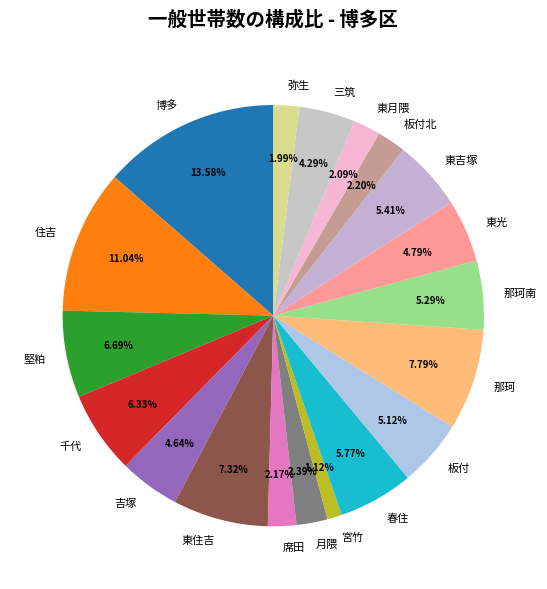

Between 板付北 and 堅粕, which is larger?

堅粕